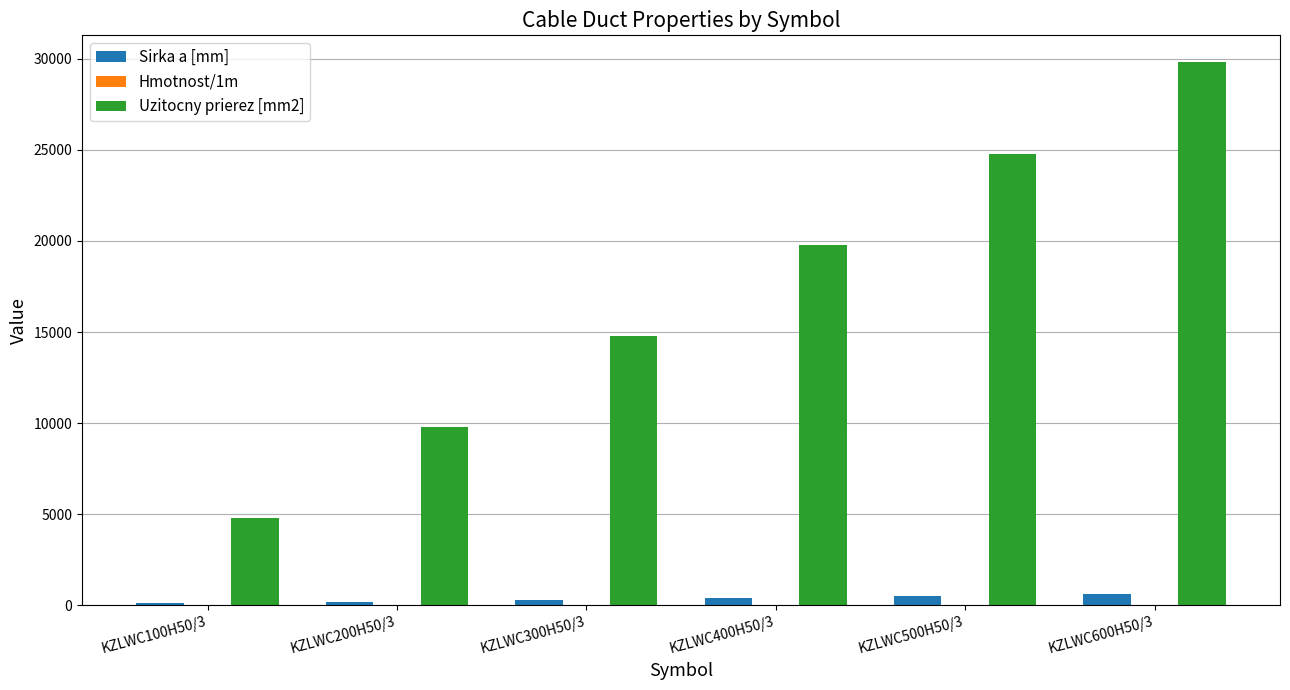

Does the chart contain stacked bars?

No